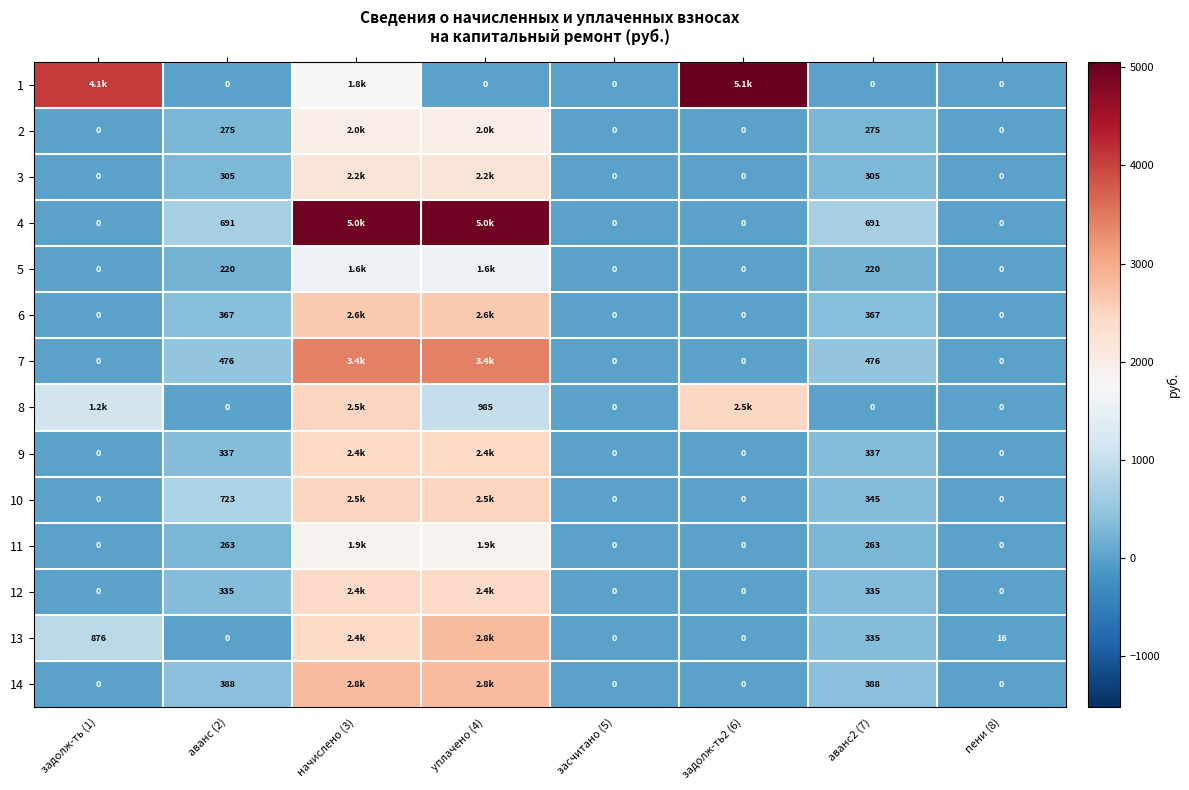

Is the value of 7 at аванс2 (7) greater than the value of 11 at аванс (2)?

Yes